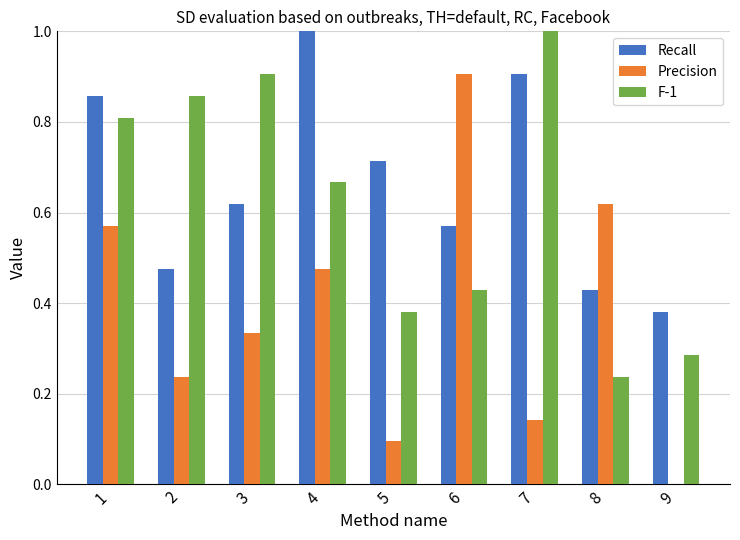

What is the maximum value for Recall?

1.0